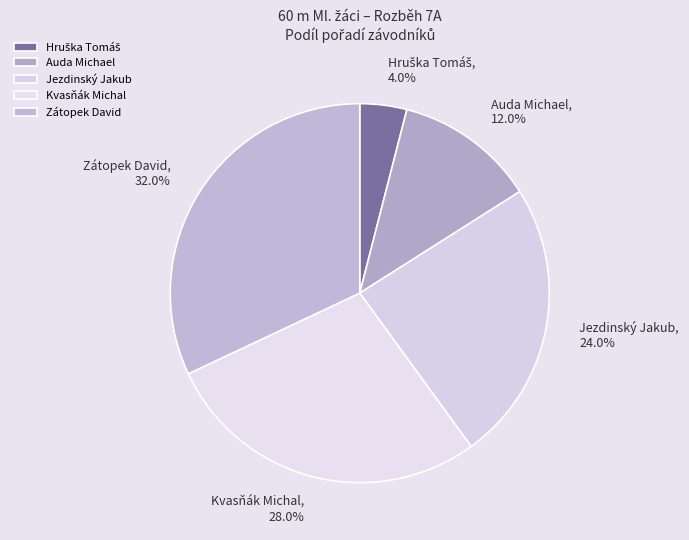

Is there any slice that represents more than half of the pie?

No